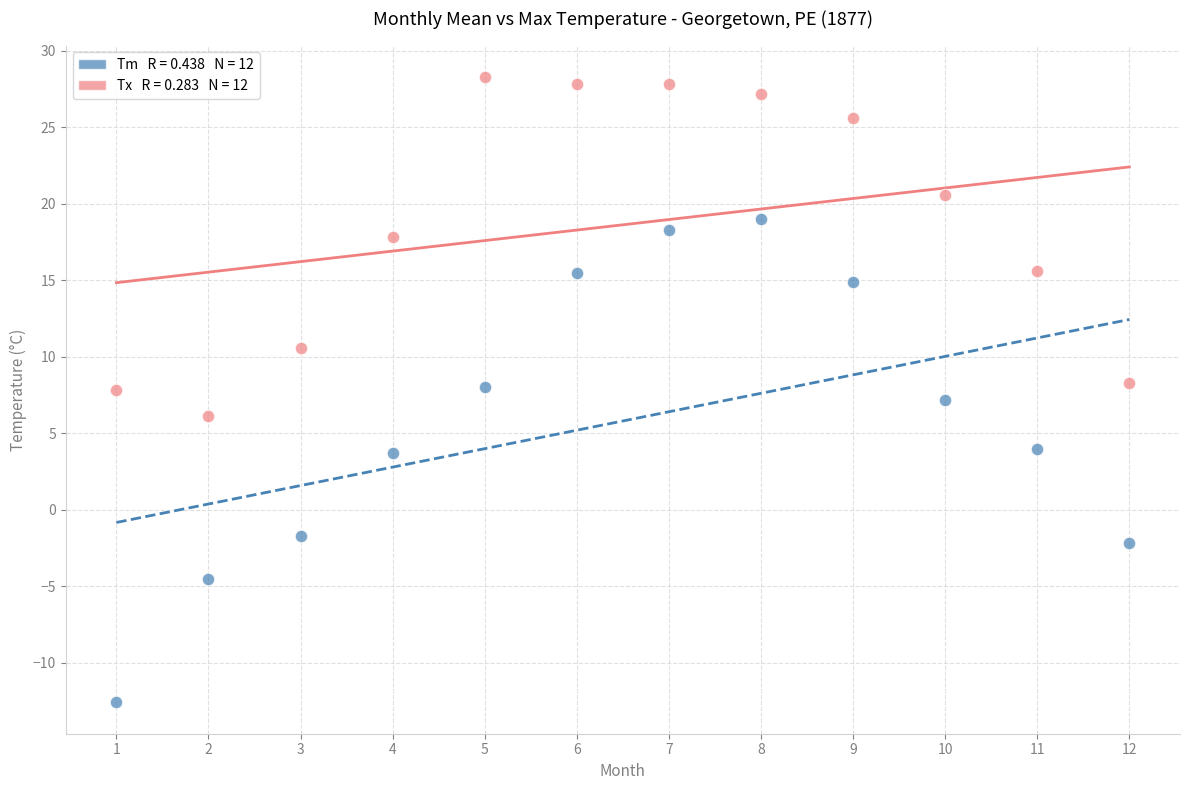

Across all data points, what is the range of X values (max minus min)?

11.0